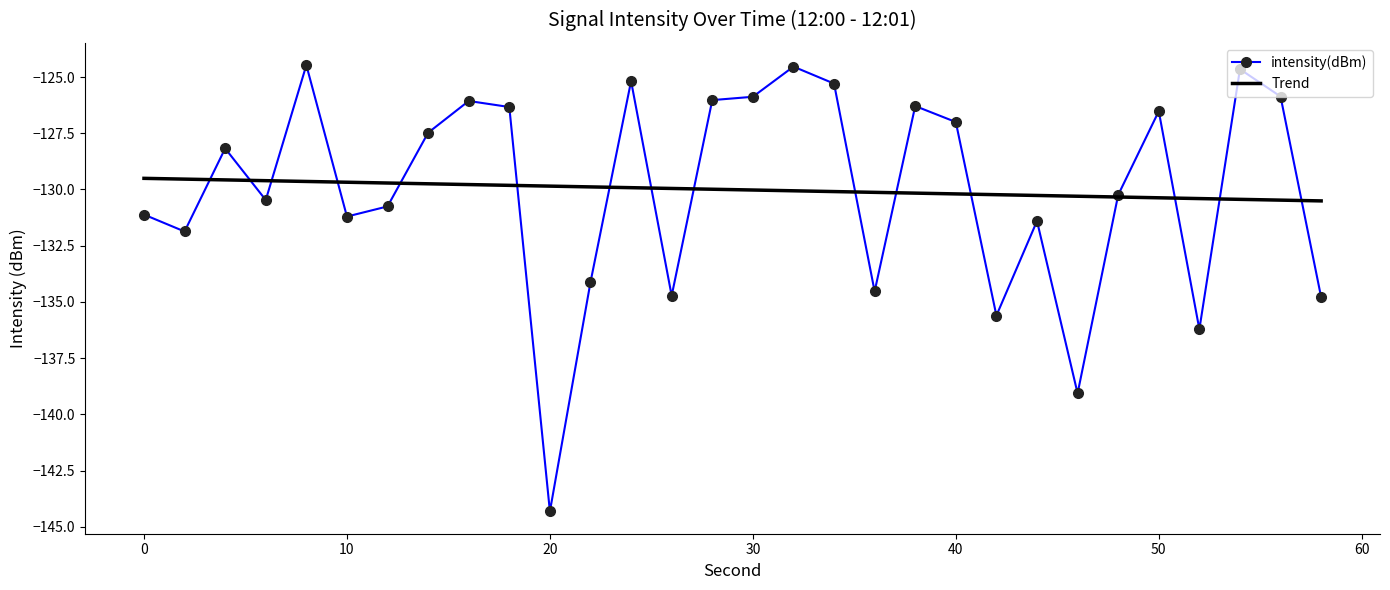

List the series in order of their peak value, lowest first.

Trend, intensity(dBm)